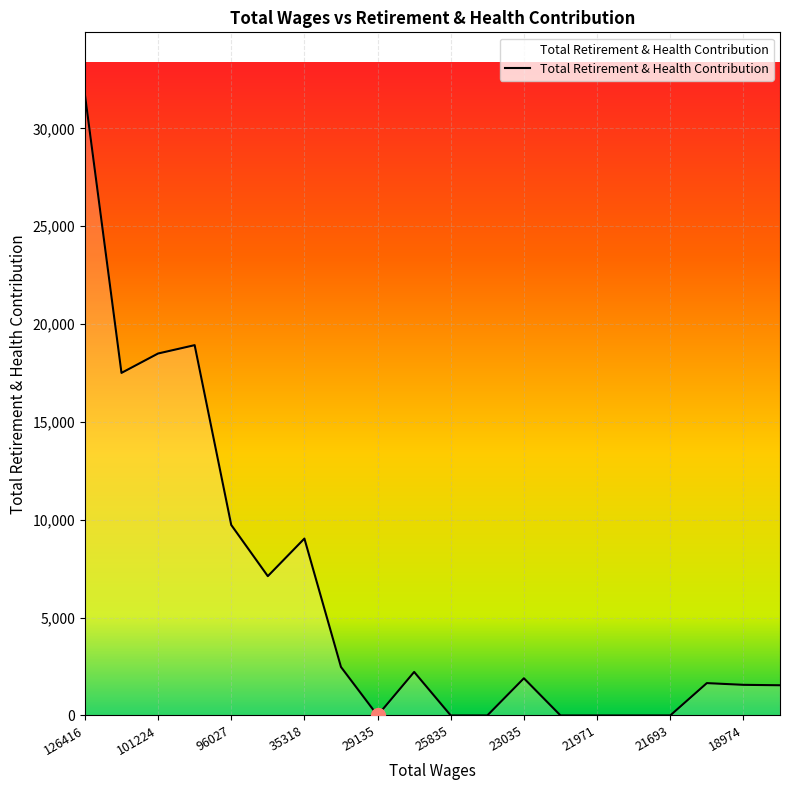

What is the difference between the maximum and minimum values?

31731